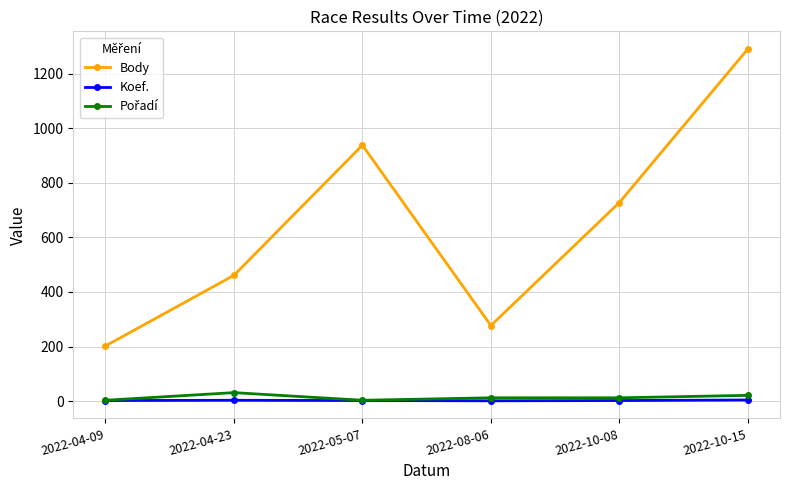

True or false: Body and Koef. intersect in this chart.

False